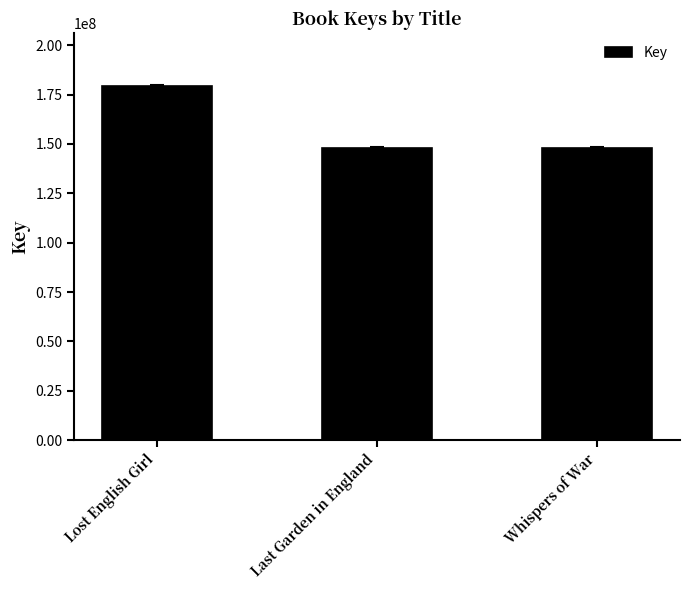

Read the value at Whispers of War.

148078923